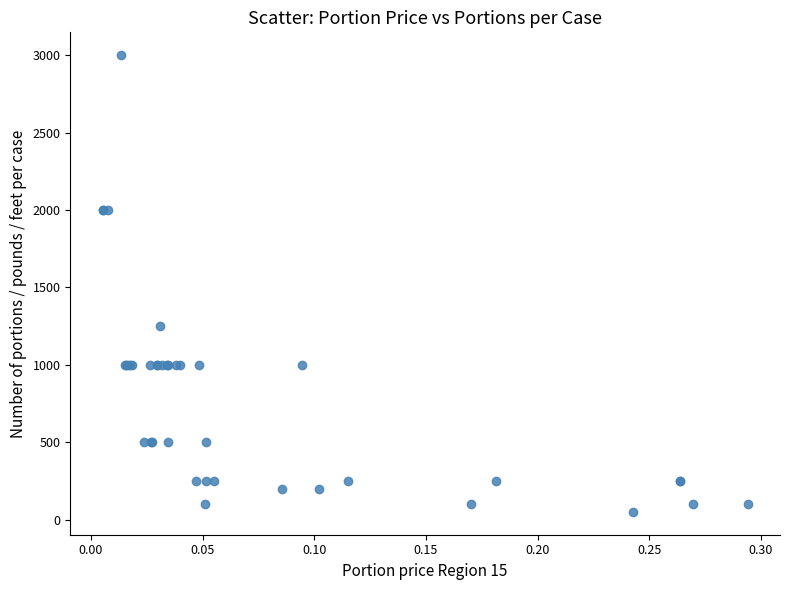

What Y value in the scatter plot is closest to 1525?

1250